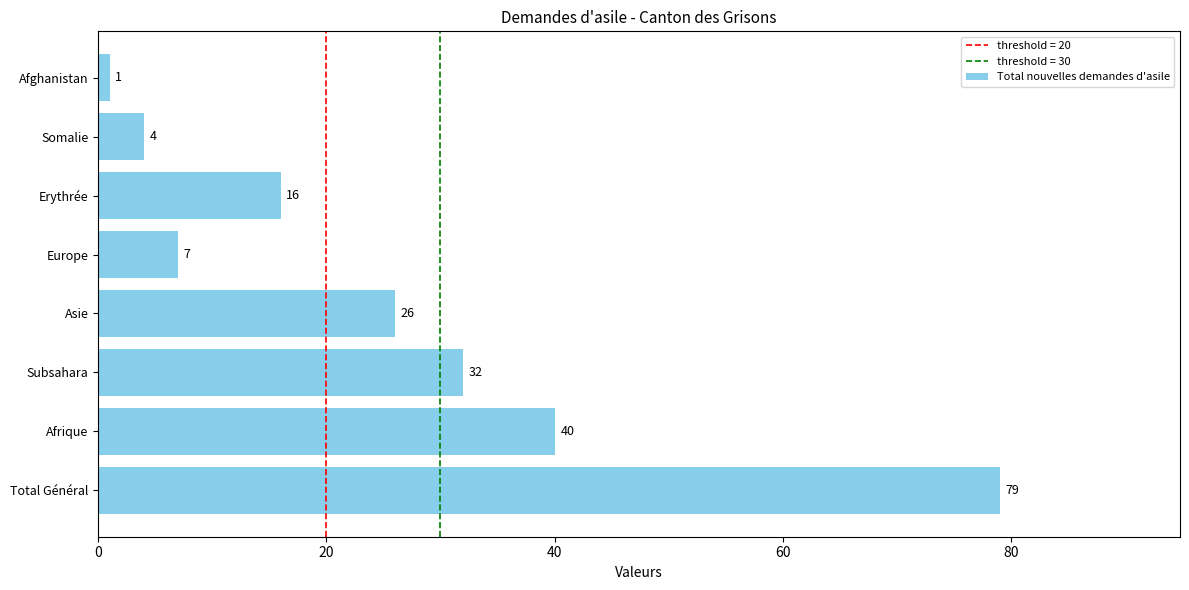

How many distinct data groups are displayed?

1